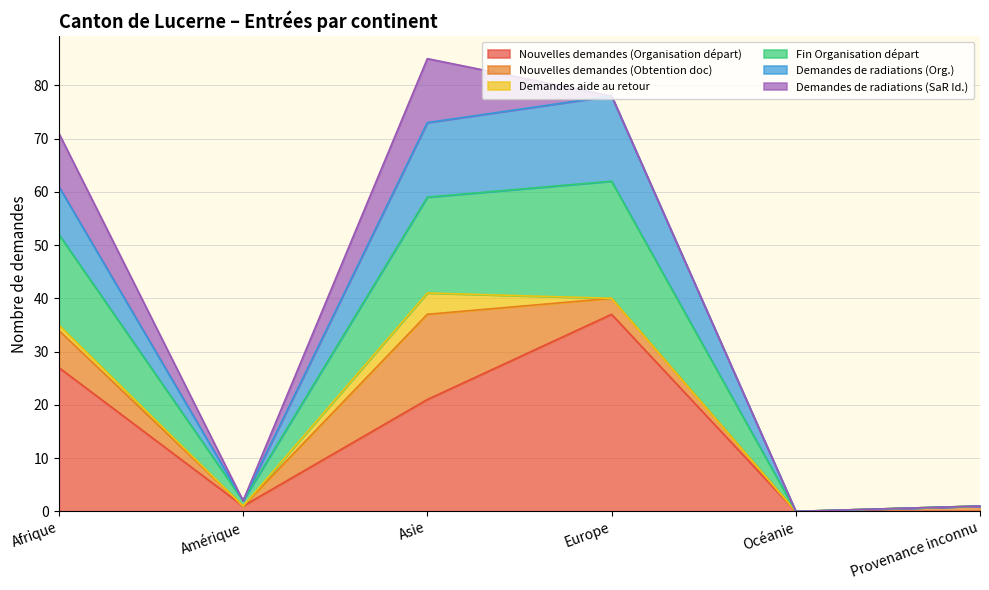

True or false: Nouvelles demandes (Organisation départ) has a value of 12 at Europe.

False